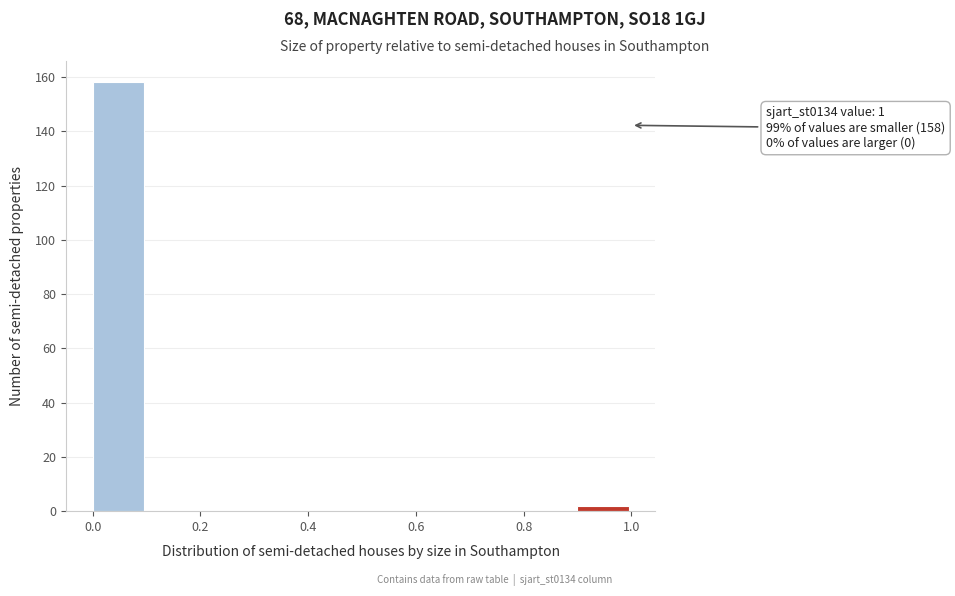

Over which range of the x-axis is the bar tallest?

0.0 to 0.1